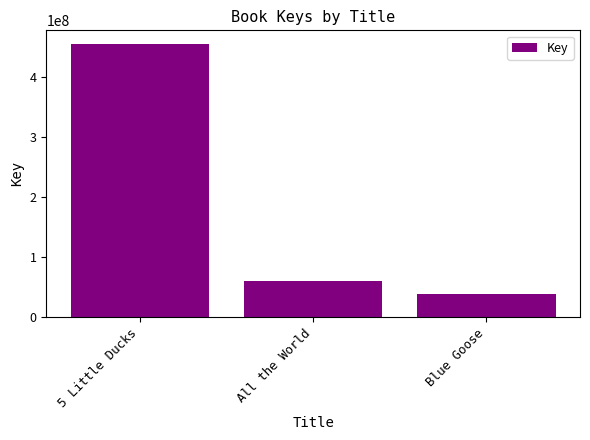

What is the difference between the second highest and minimum values?

22518180